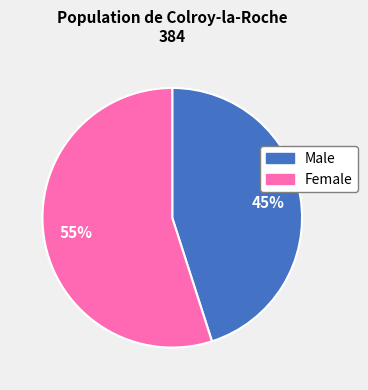

True or false: Male accounts for 58% of the total.

False